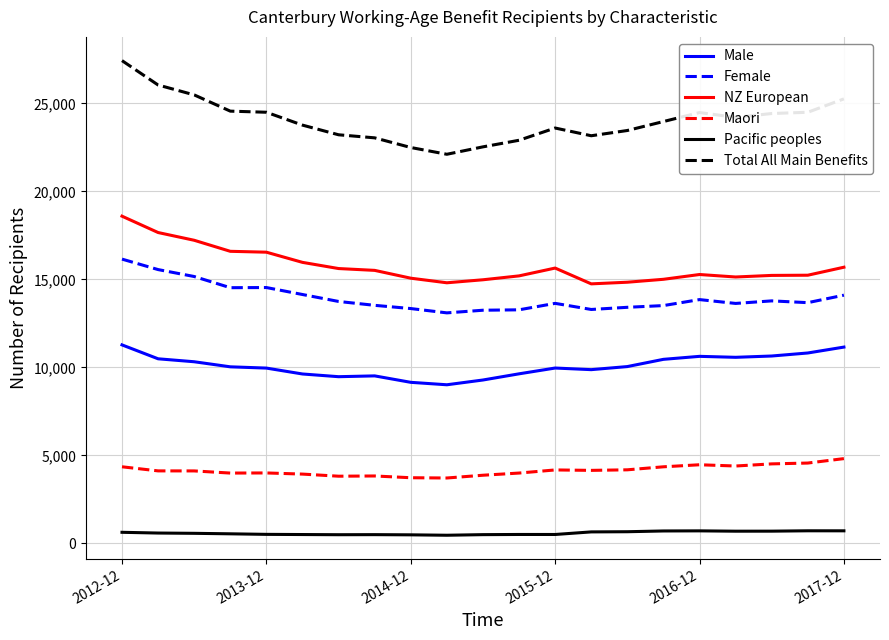

Which series has the largest total across all categories?

Total All Main Benefits